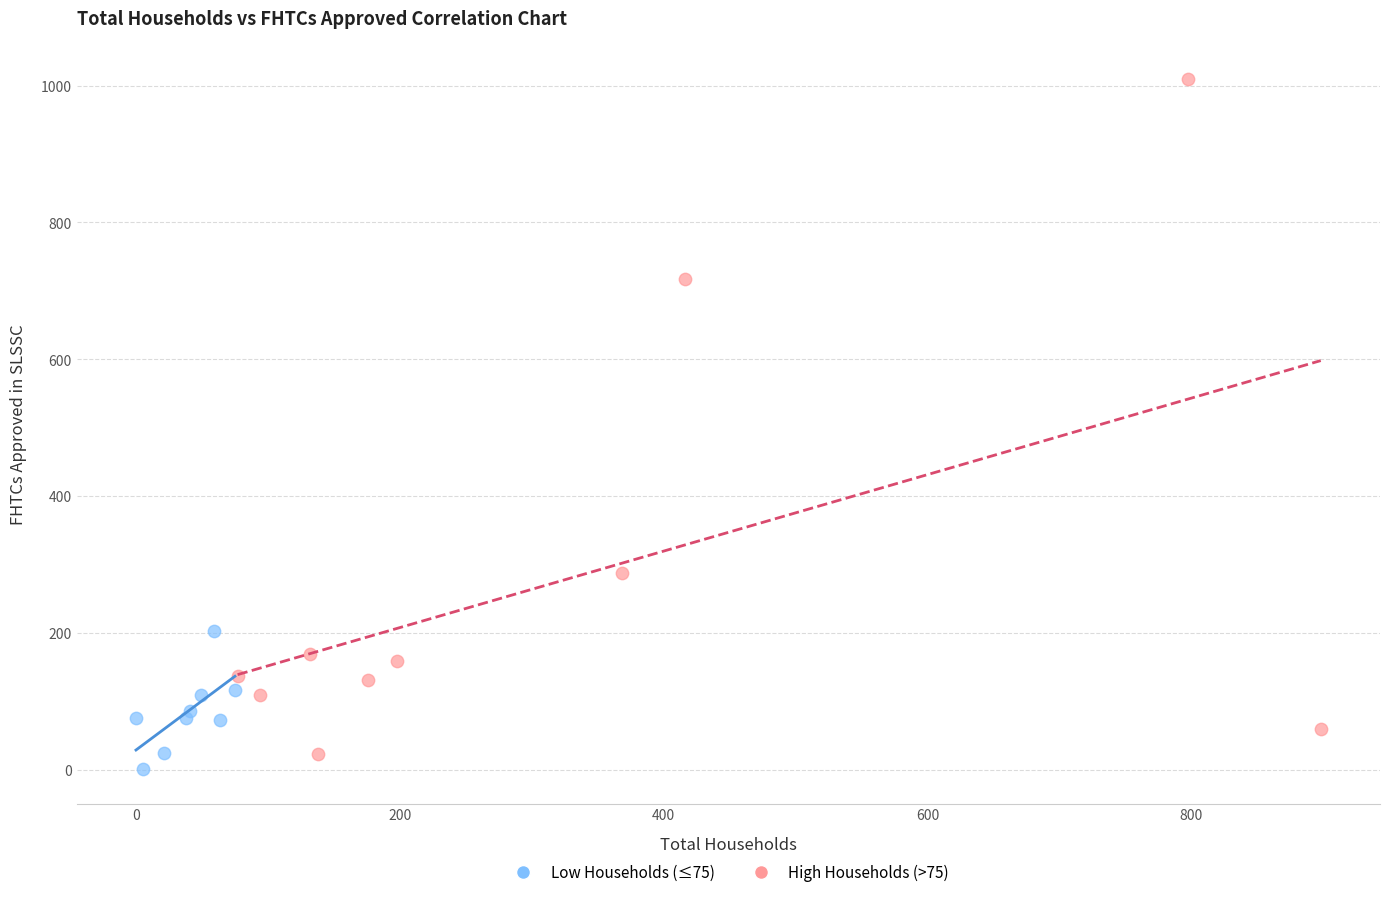

Which series contains the highest Y value?

High Households (>75)